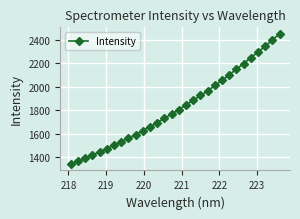

True or false: the data has more than 0 interior local peaks.

False